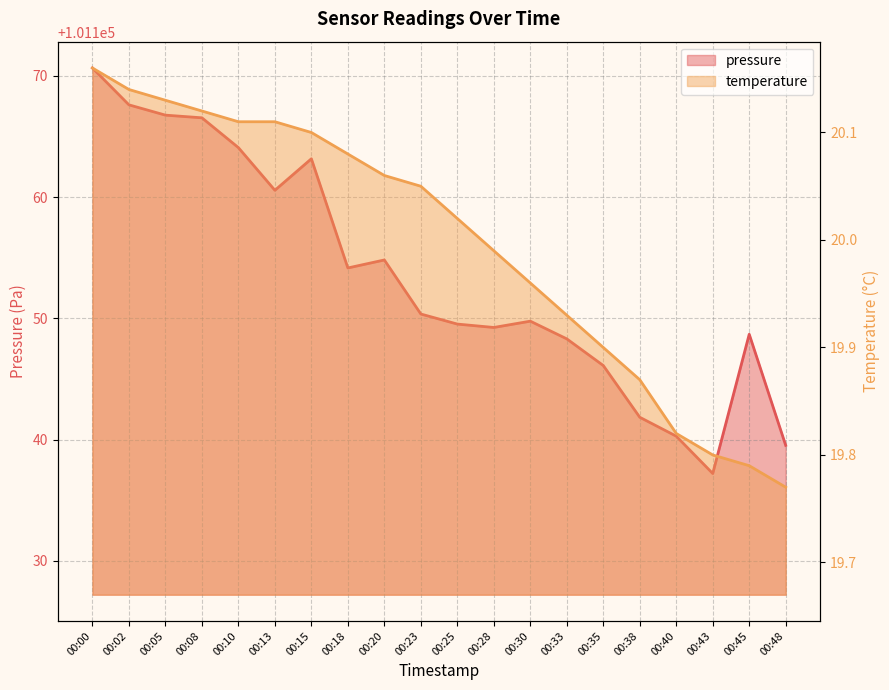

The pressure series shows 101167.6 at 00:02. True or false?

True